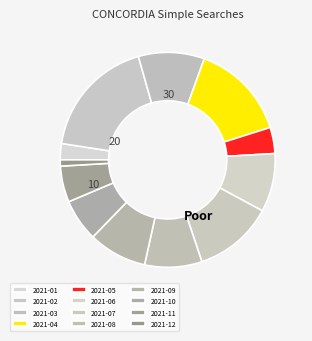

Does 2021-10 account for over 50% of the chart?

No